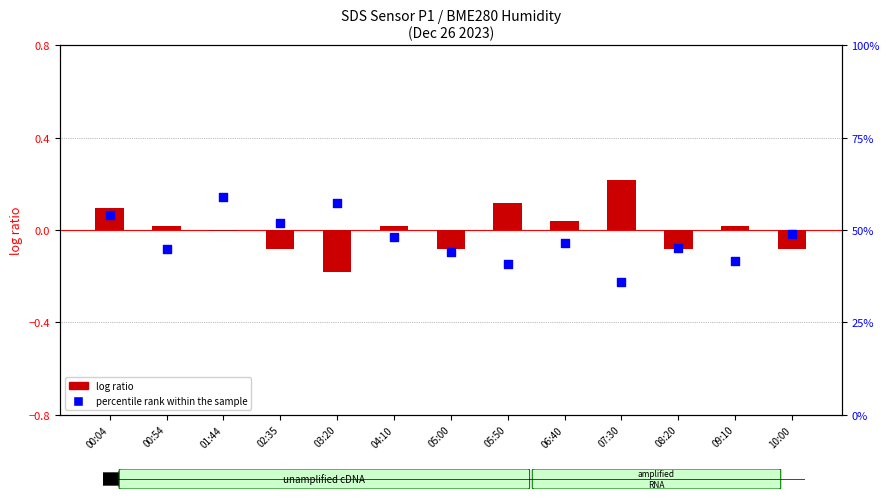

What are all the series names shown in the legend?

log ratio, percentile rank within the sample